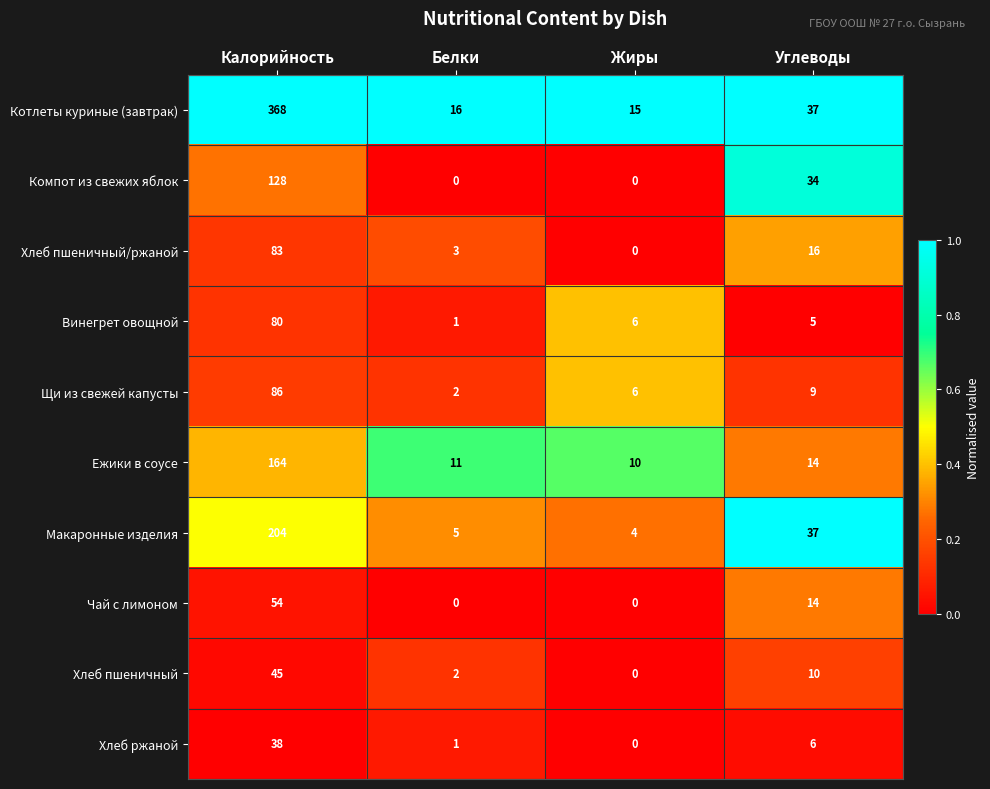

The value of Макаронные изделия at Углеводы is 37. True or false?

True